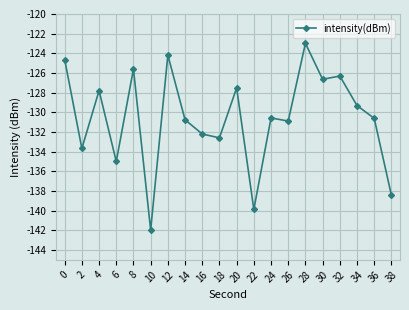

Which category has the highest value across all series?

28